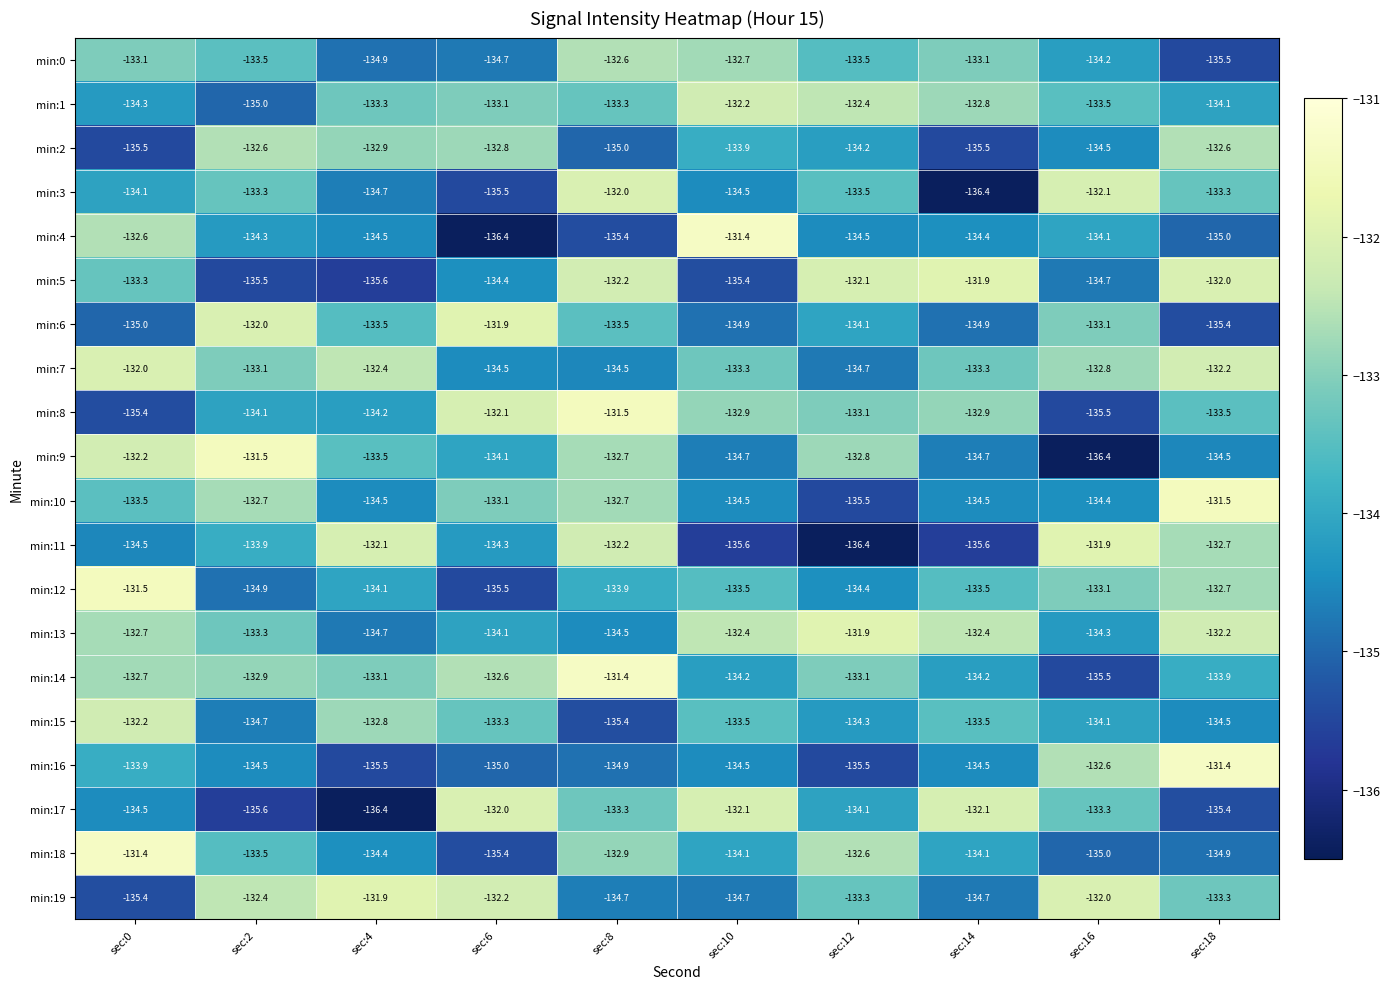

Is it true that min:4 equals -79.3 at sec:18?

False